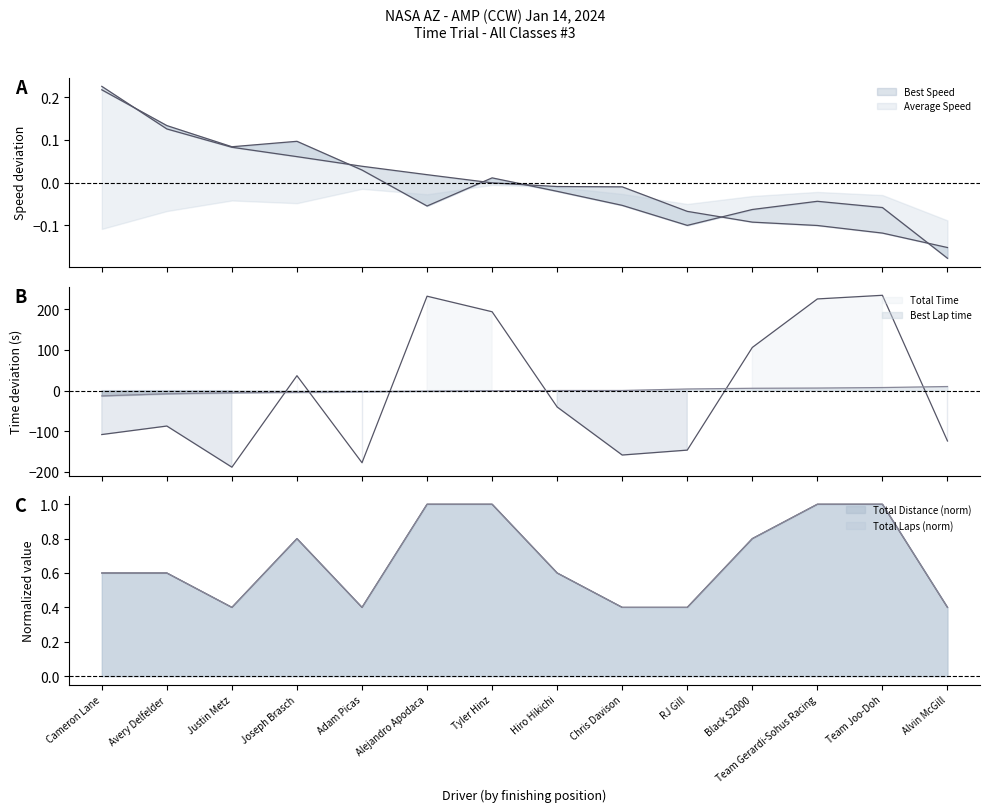

True or false: Best Lap time has more than 2 interior local peaks.

False